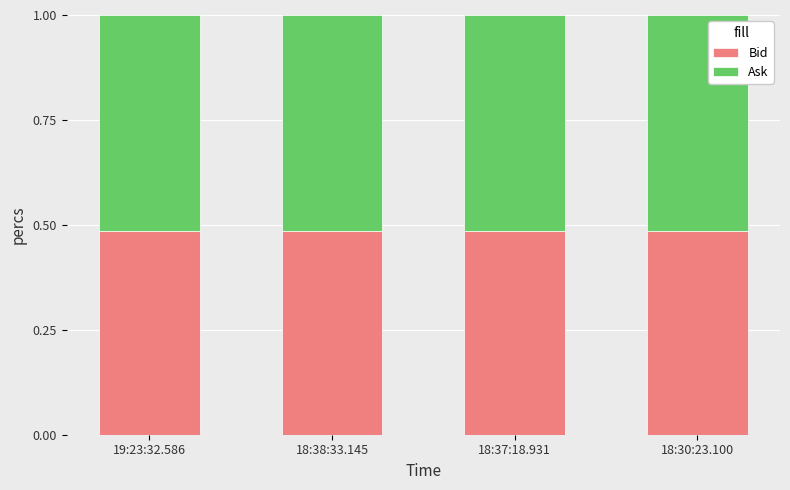

How many bars are there in total?

4